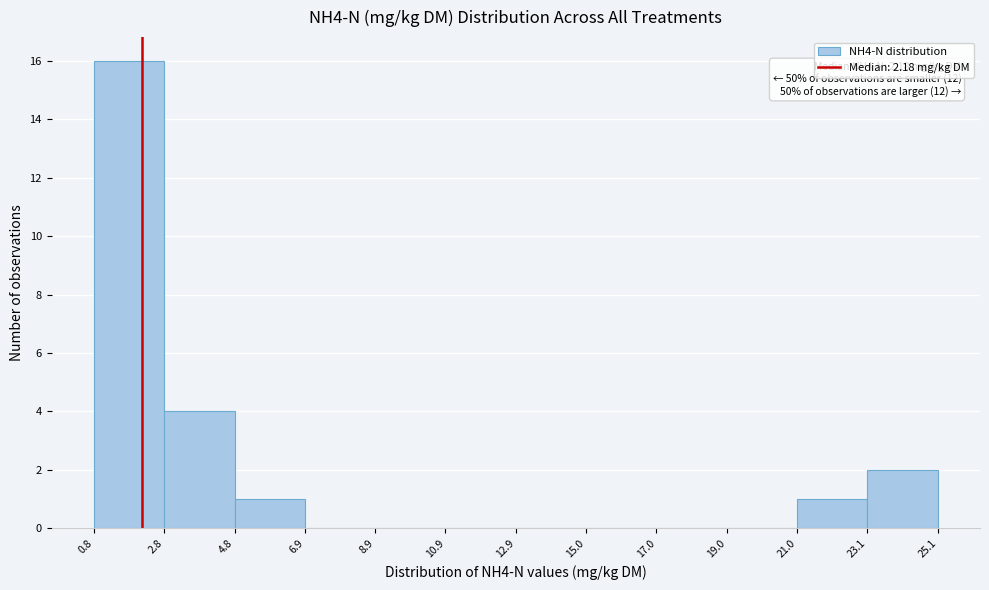

Which range on the x-axis has the tallest bar?

0.8 to 2.8